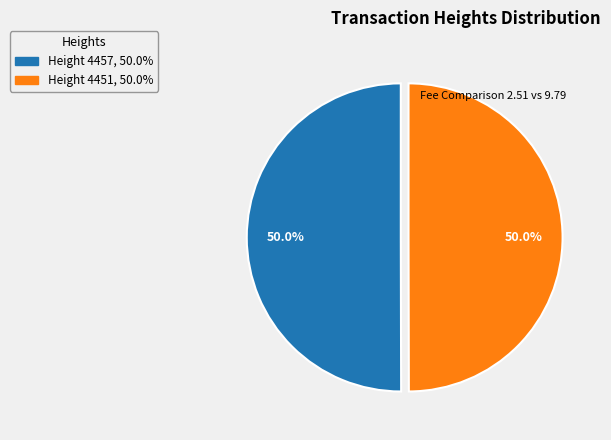

How many slices are in this pie chart?

2